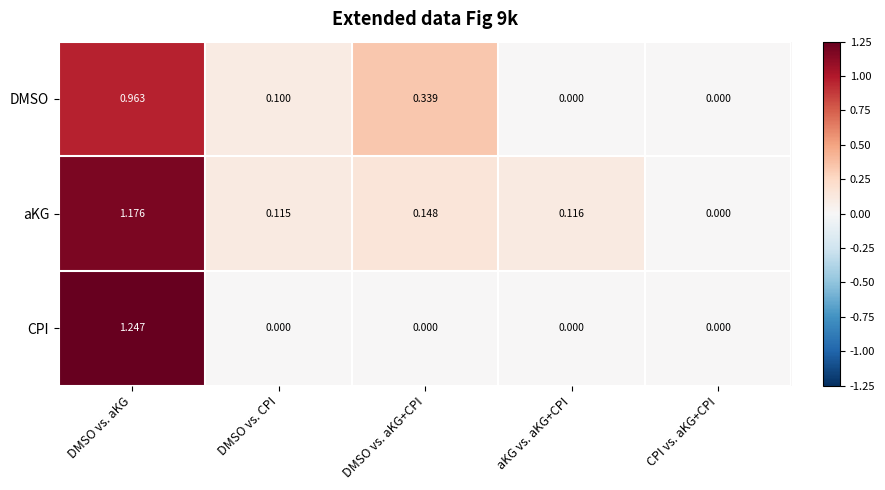

Rank the series by their average value, from highest to lowest.

aKG, DMSO, CPI